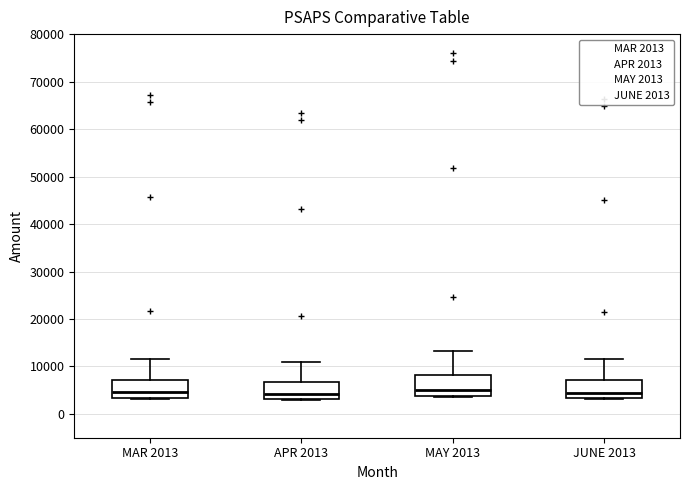

Reading left to right, read every box against the y-axis: the position of its median line, the range the box covers, and the ends of its whiskers. The values are not printed on the chart, so give them approximately, as read against the axis.

MAR 2013: median 5000, box 3000 to 7000, whiskers 3000 to 12000
APR 2013: median 4000, box 3000 to 7000, whiskers 3000 to 11000
MAY 2013: median 5000, box 4000 to 8000, whiskers 4000 to 13000
JUNE 2013: median 4000, box 3000 to 7000, whiskers 3000 to 12000